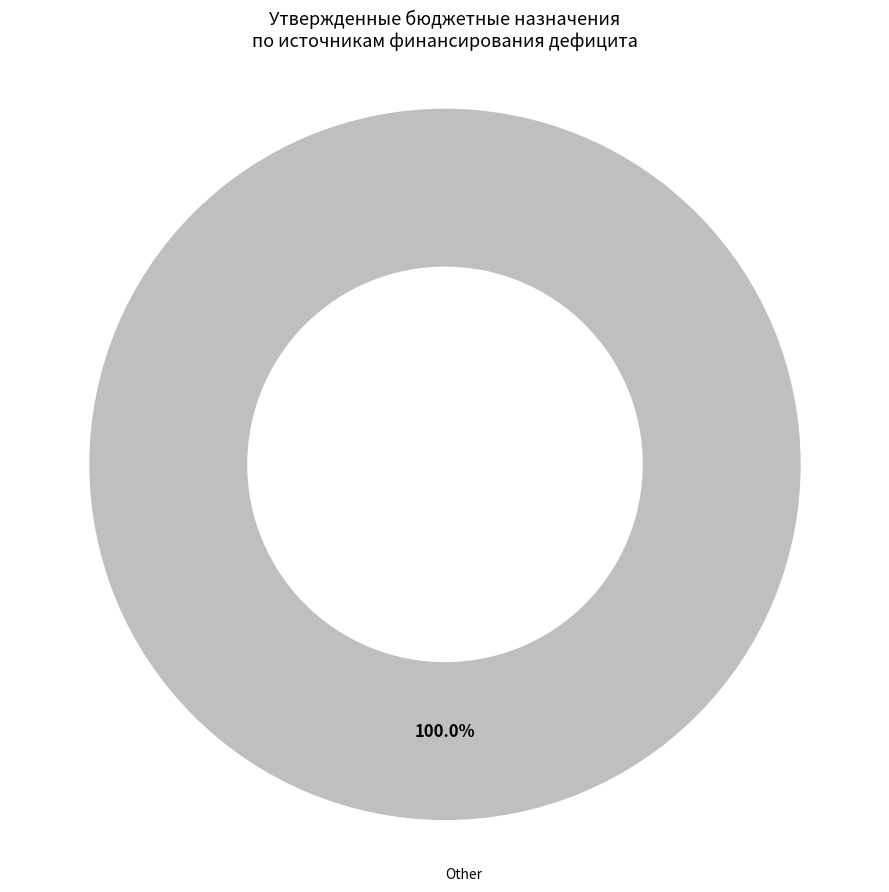

Does any single category account for the majority?

Yes